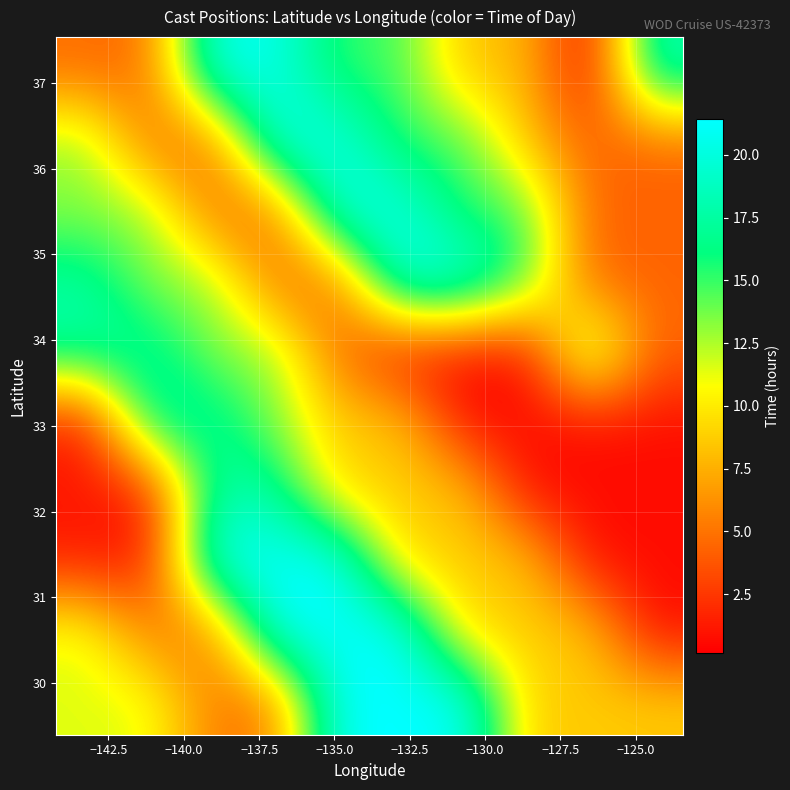

What is the greatest value displayed?

21.4